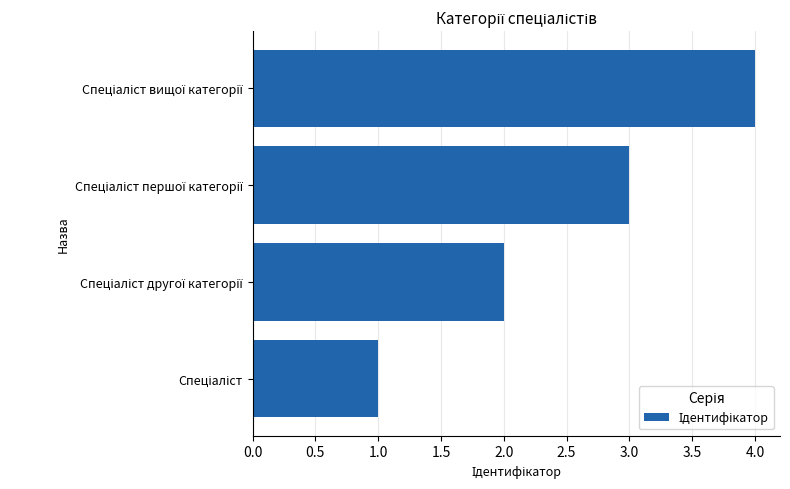

How many bars are there in total?

4